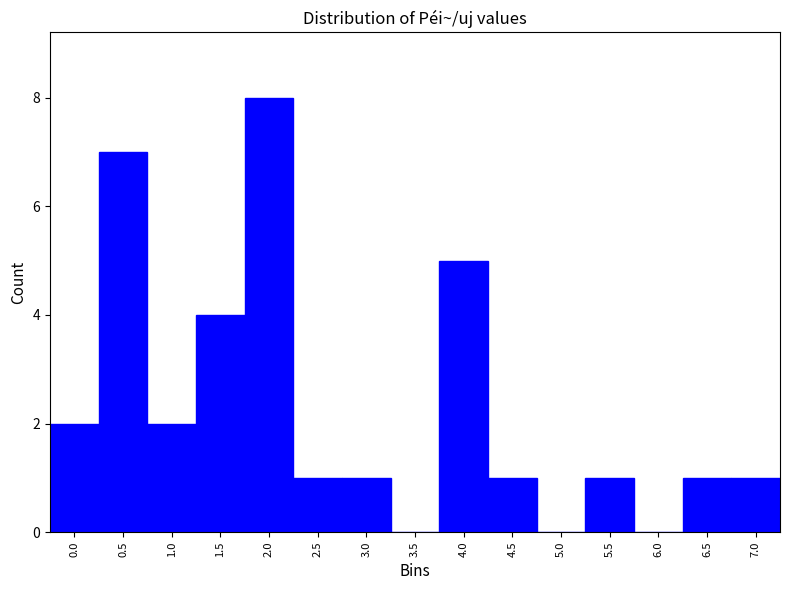

Reading left to right, list all the values displayed in this chart.

0.0=2	0.5=7	1.0=2	1.5=4	2.0=8	2.5=1	3.0=1	3.5=0	4.0=5	4.5=1	5.0=0	5.5=1	6.0=0	6.5=1	7.0=1